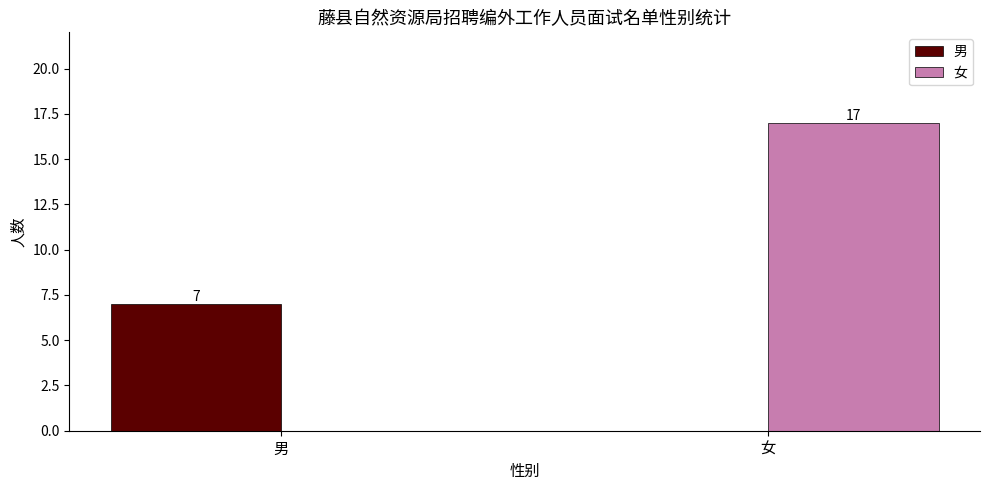

Reading left to right, extract all data points from this chart.

男: 男=7	女=0
女: 男=0	女=17